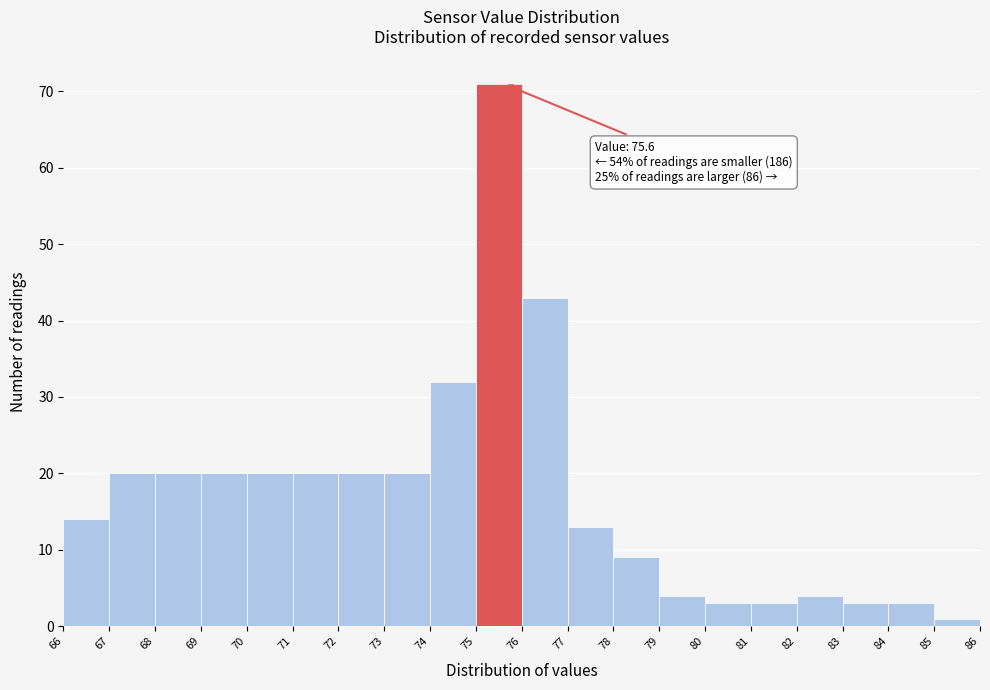

Over which range of the x-axis is the bar tallest?

75 to 76